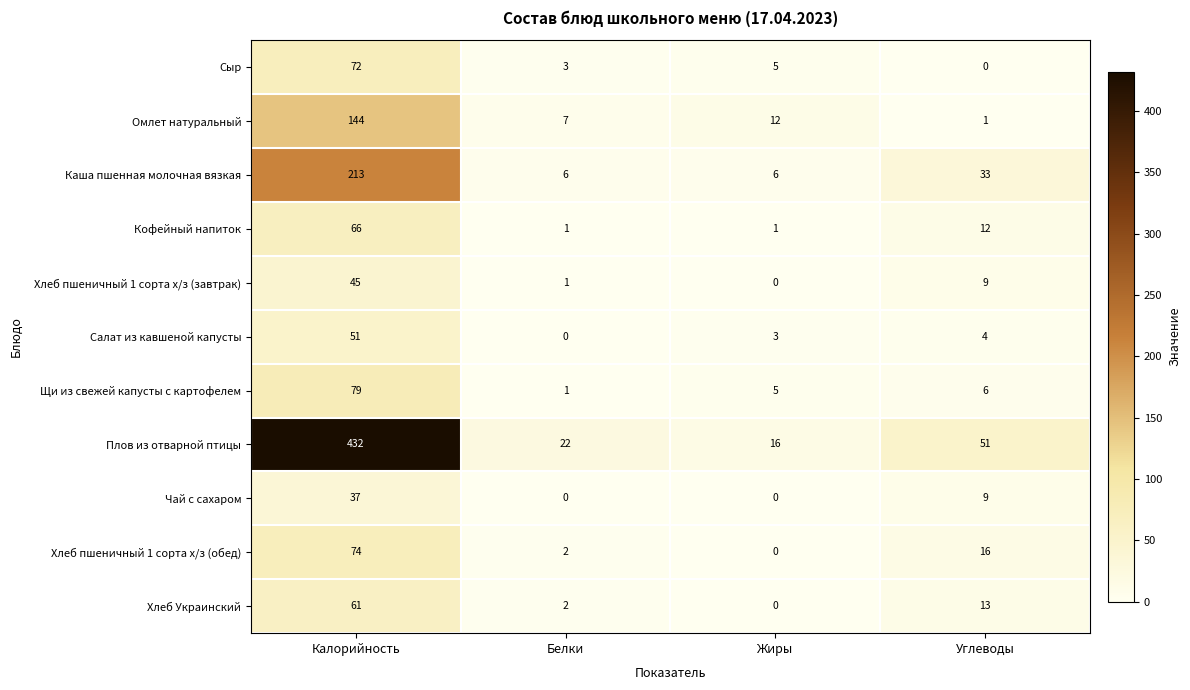

True or false: Каша пшенная молочная вязкая has a value of 213 at Калорийность.

True